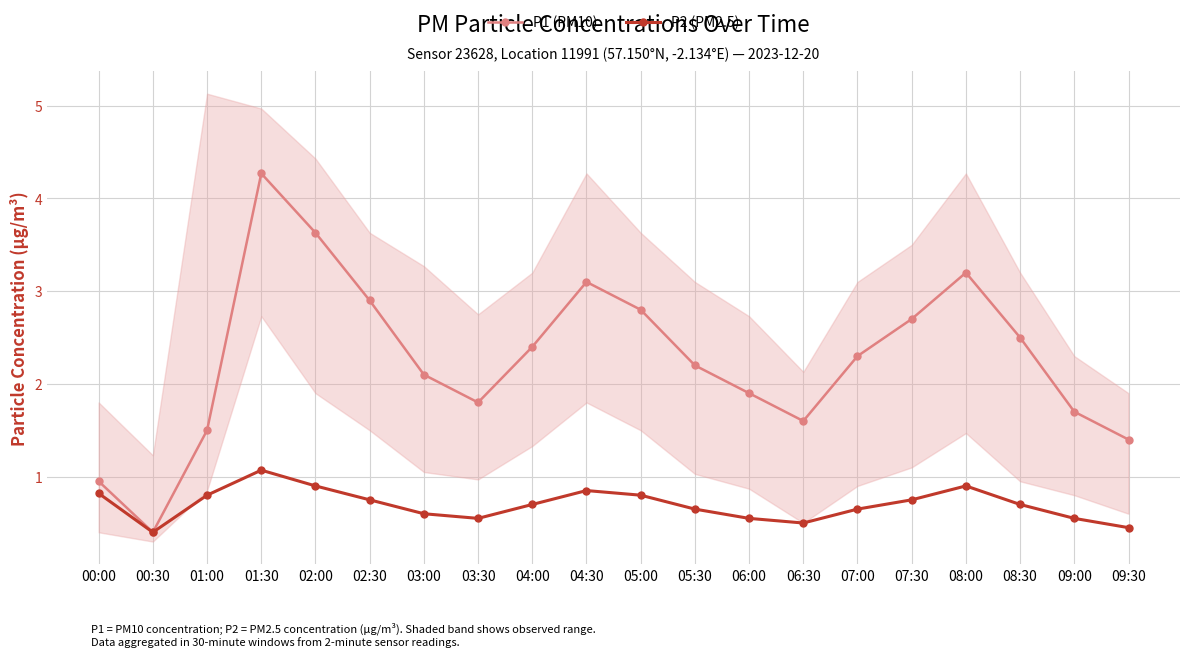

In P1 (PM10), how many points are higher than both neighbors (excluding endpoints)?

3